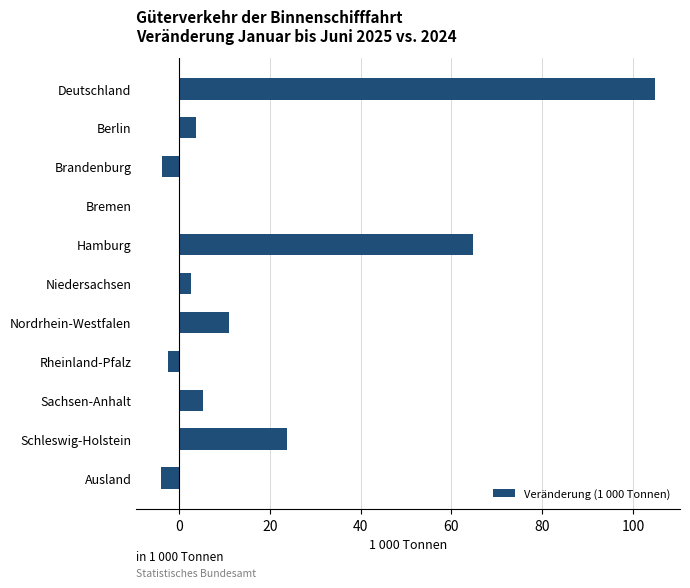

How many series are shown in this chart?

1